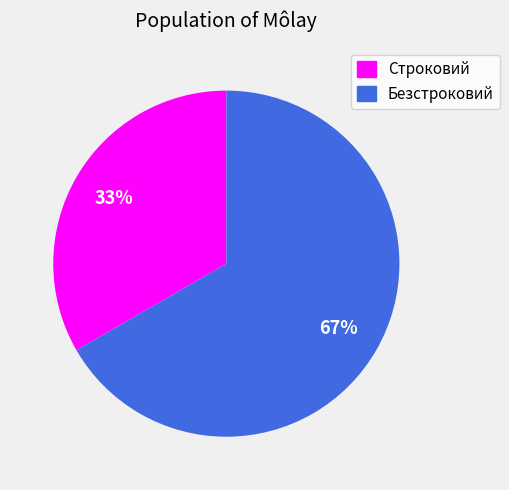

Rank the categories by value from highest to lowest.

Безстроковий, Строковий